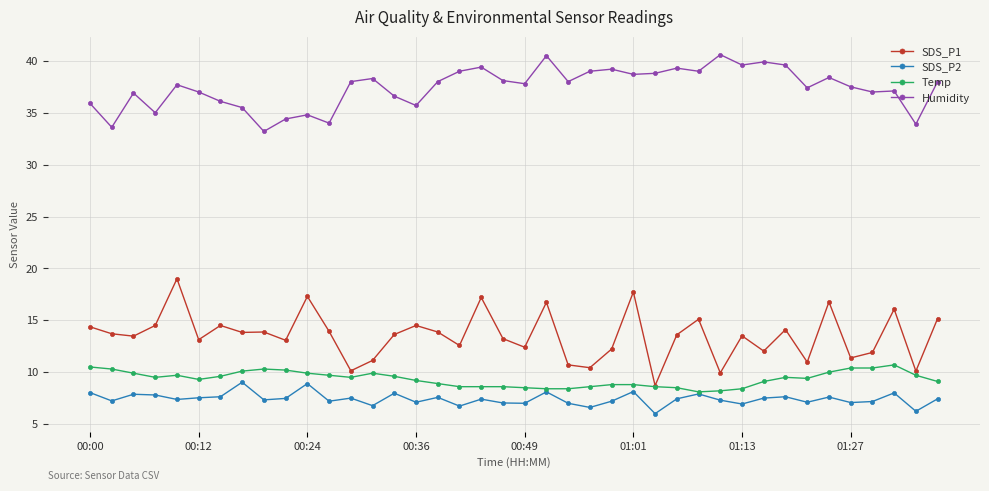

List the series in order of their peak value, lowest first.

SDS_P2, Temp, SDS_P1, Humidity